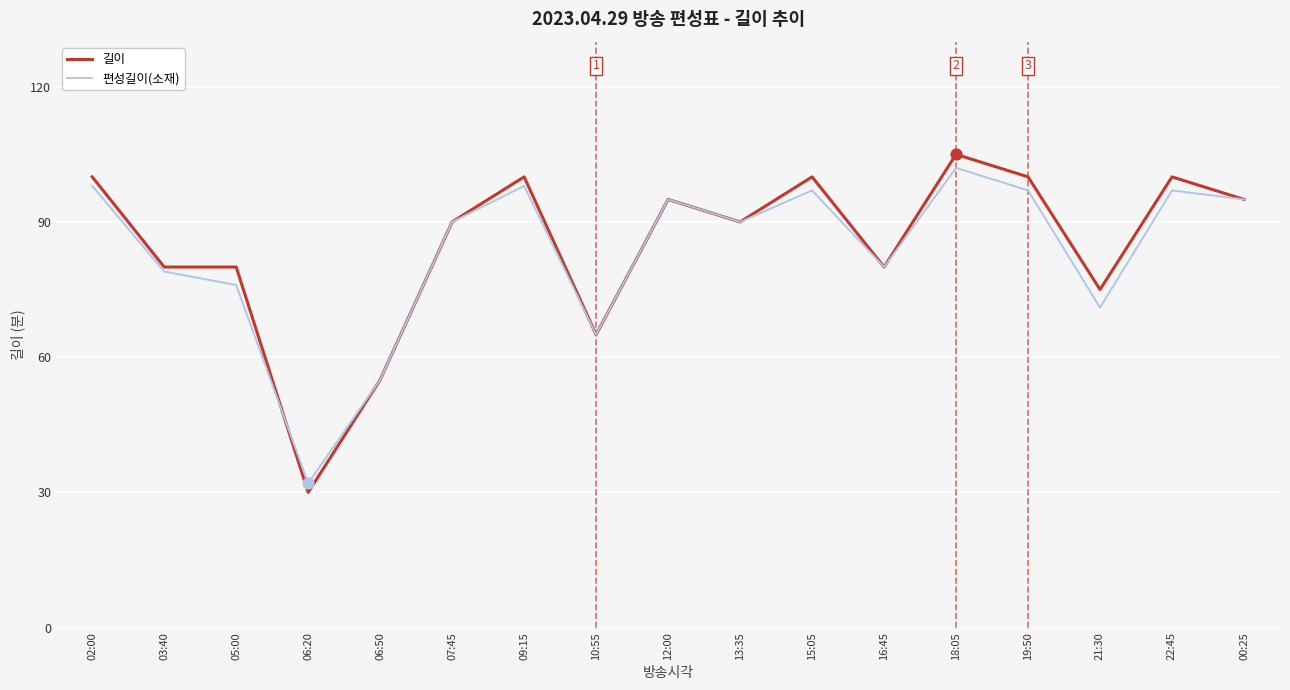

At how many categories does at least one series exceed 83?

10